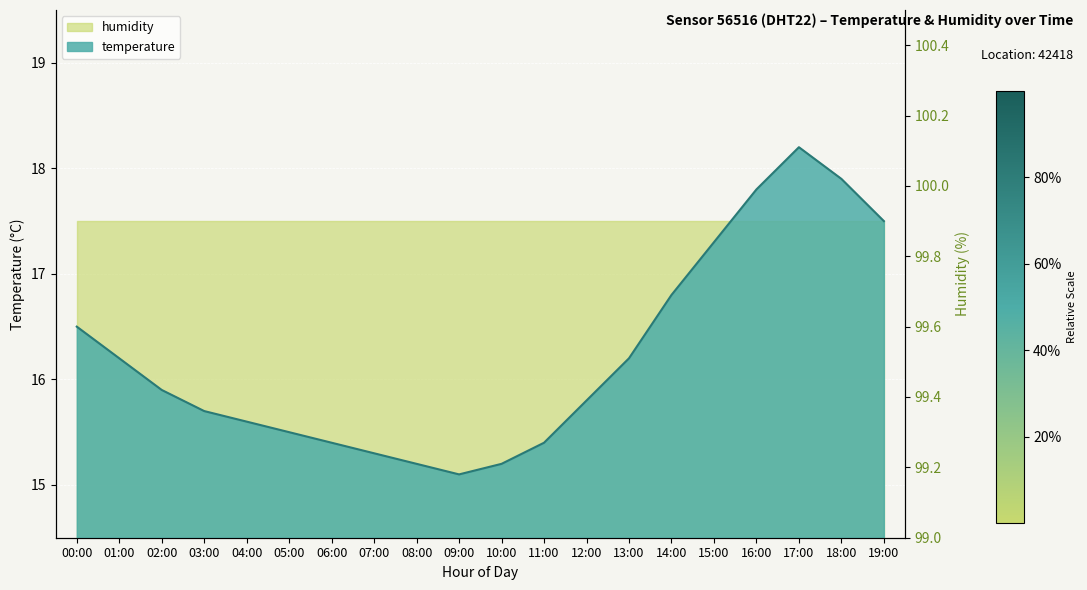

True or false: there are more than 0 points higher than both neighbors.

True